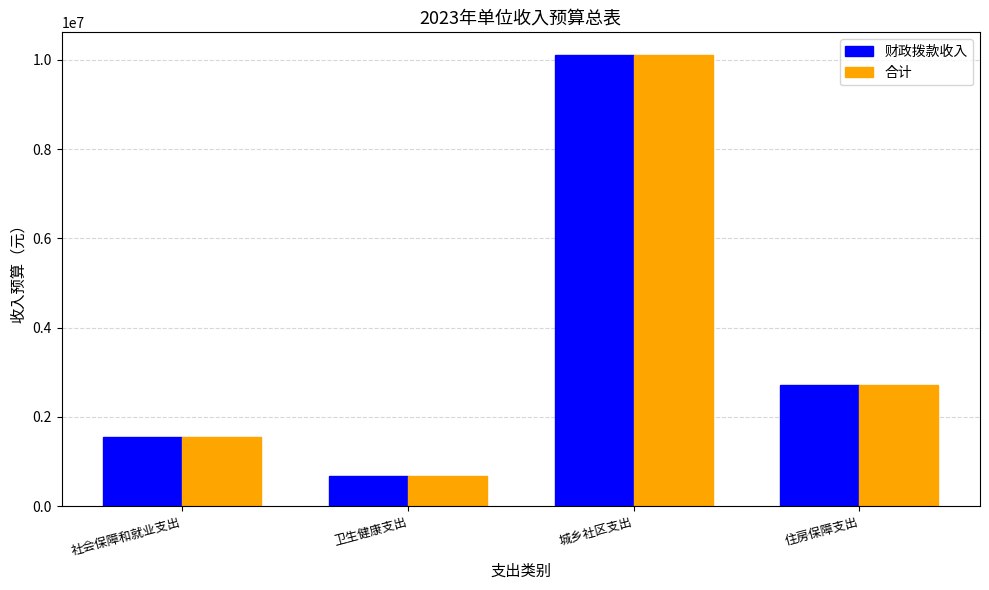

Reading right to left, what are all the values shown in this chart?

财政拨款收入: 住房保障支出=2719300	城乡社区支出=10112500	卫生健康支出=669900	社会保障和就业支出=1546700
合计: 住房保障支出=2719300	城乡社区支出=10112500	卫生健康支出=669900	社会保障和就业支出=1546700